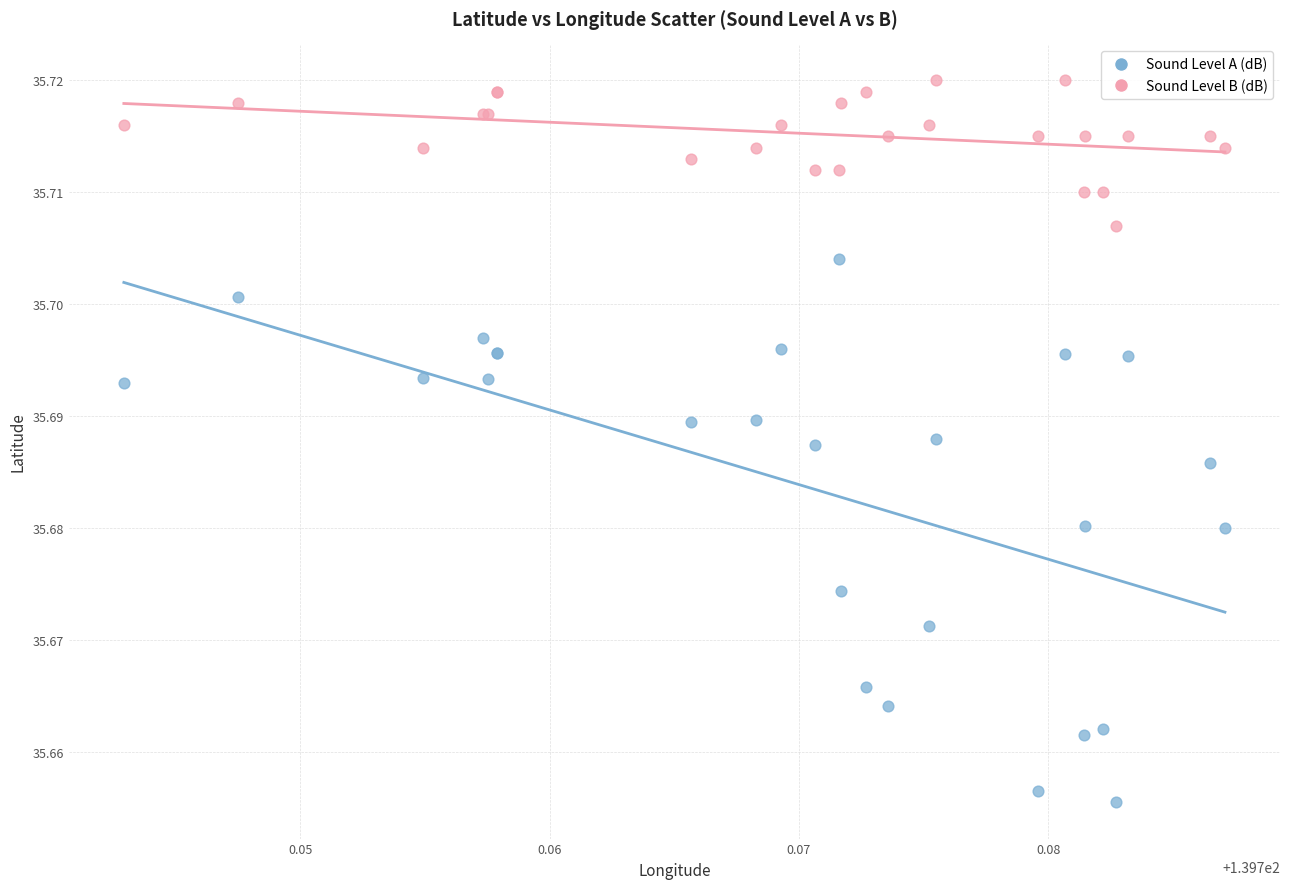

What are all the series names shown in the legend?

Sound Level A (dB), Sound Level B (dB)